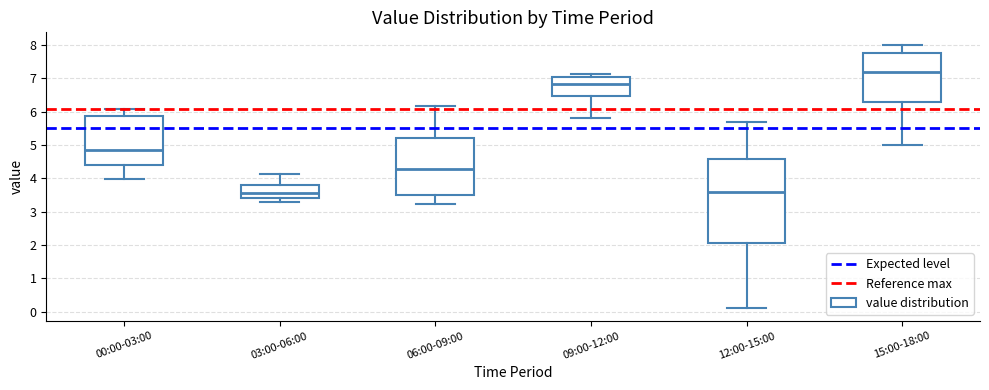

Reading left to right, transcribe this box plot: for each box, give where its median line is, the range the box spans, and where its two whiskers end, as read against the y-axis. The values are not printed on the chart, so give them approximately, as read against the axis.

00:00-03:00: median 4.8, box 4.4 to 5.9, whiskers 4.0 to 6.1
03:00-06:00: median 3.6, box 3.4 to 3.8, whiskers 3.3 to 4.1
06:00-09:00: median 4.3, box 3.5 to 5.2, whiskers 3.2 to 6.2
09:00-12:00: median 6.8, box 6.5 to 7.1, whiskers 5.8 to 7.1 (just above the box's upper edge)
12:00-15:00: median 3.6, box 2.1 to 4.6, whiskers 0.1 to 5.7
15:00-18:00: median 7.2, box 6.3 to 7.8, whiskers 5.0 to 8.0